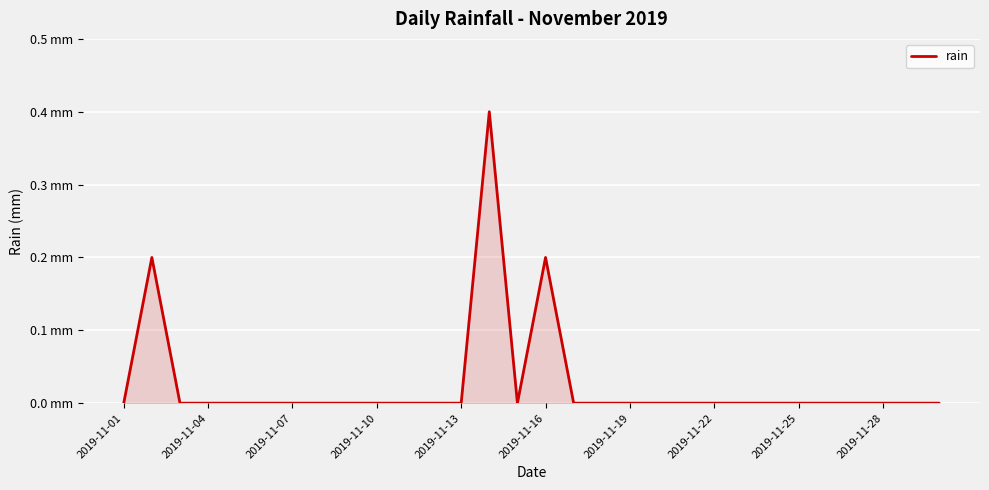

What is the difference between the maximum and minimum values?

0.4